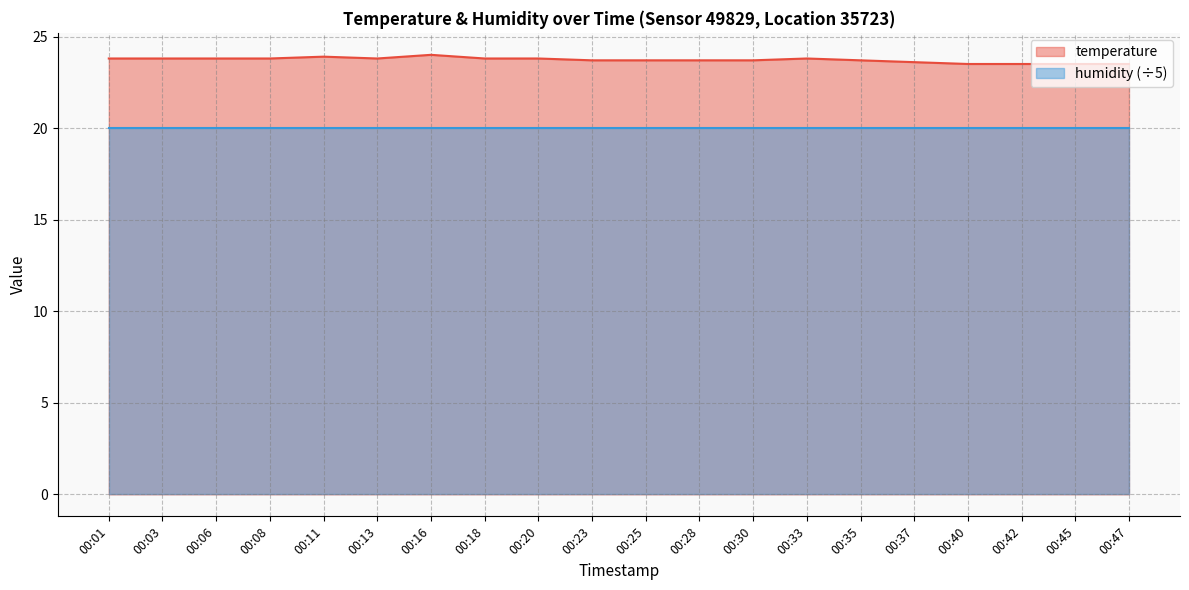

What is the greatest value displayed?

24.0